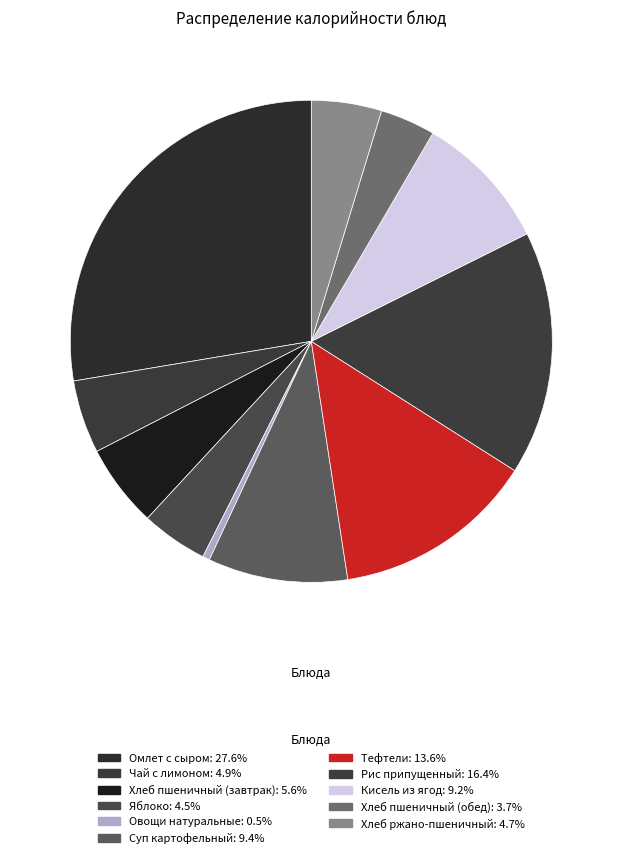

Does Тефтели represent more than half of the total?

No